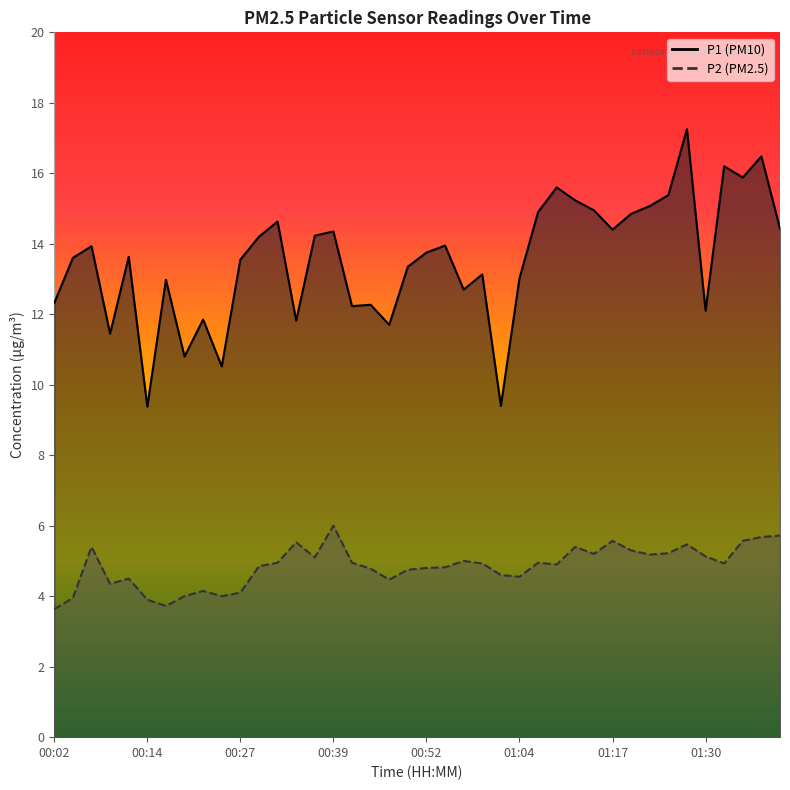

The value of P2 line at 19 is 4.8. True or false?

True